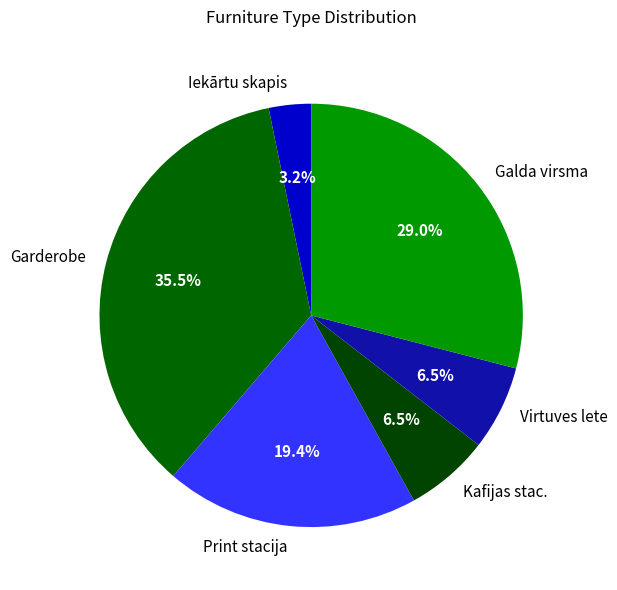

Approximately how many times larger is the value at Galda virsma compared to Print stacija?

1.5